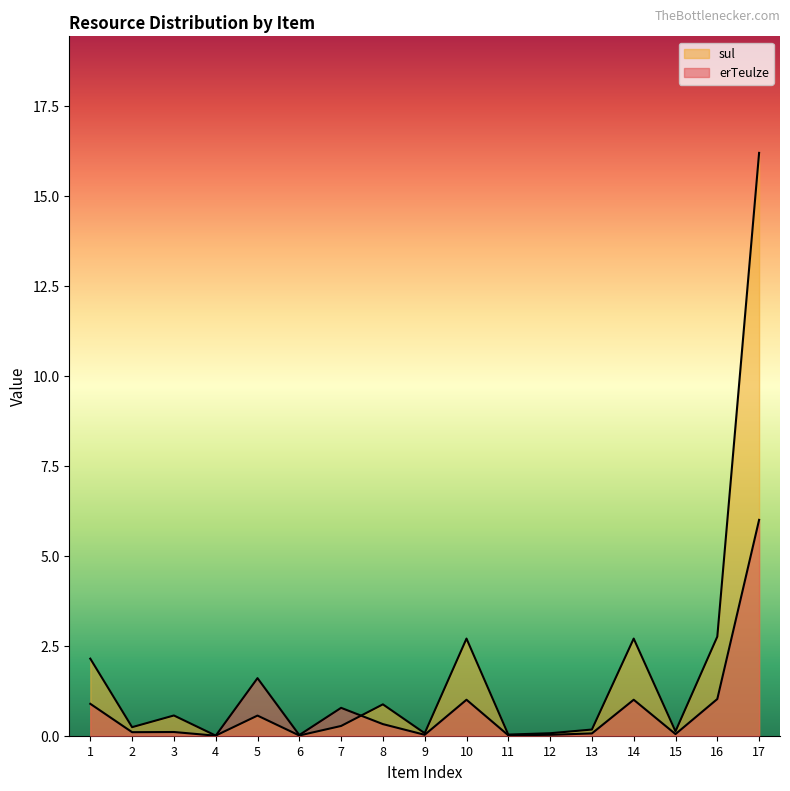

The value of sul at 11 is 0.0. True or false?

False